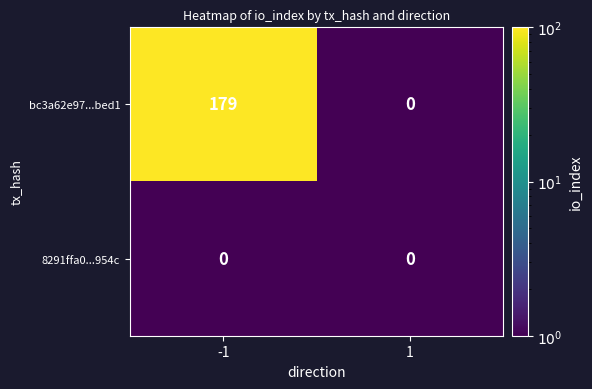

What is the maximum value shown in the chart?

179